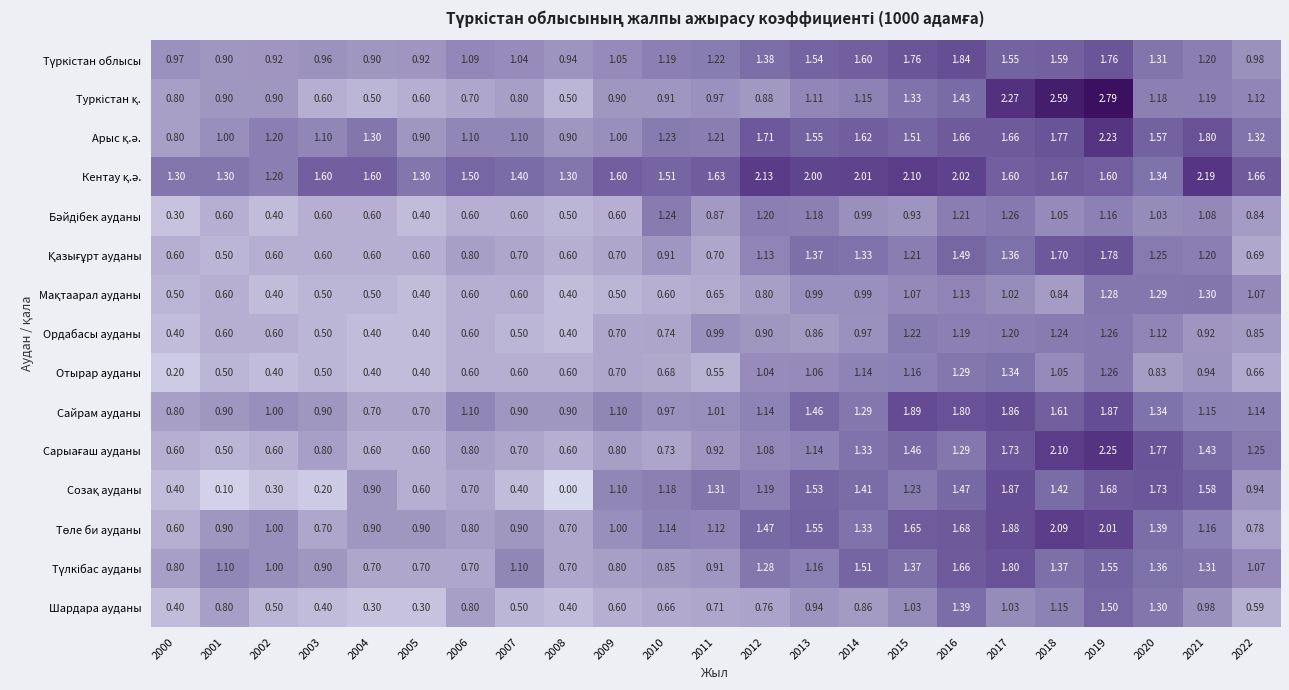

Count the number of data series in this chart.

15